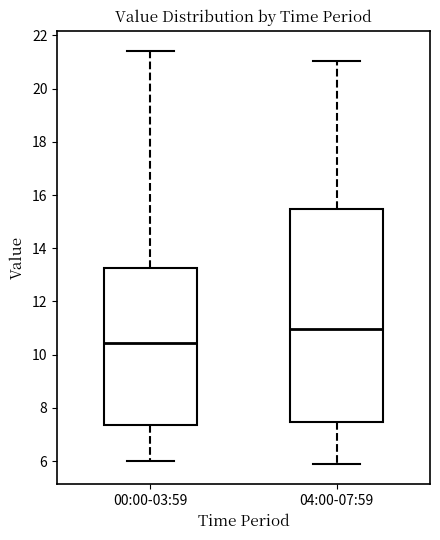

Where is the lower edge of the box for 00:00-03:59 on the y-axis? The values are not printed on the chart, so give them approximately, as read against the axis.

7.4